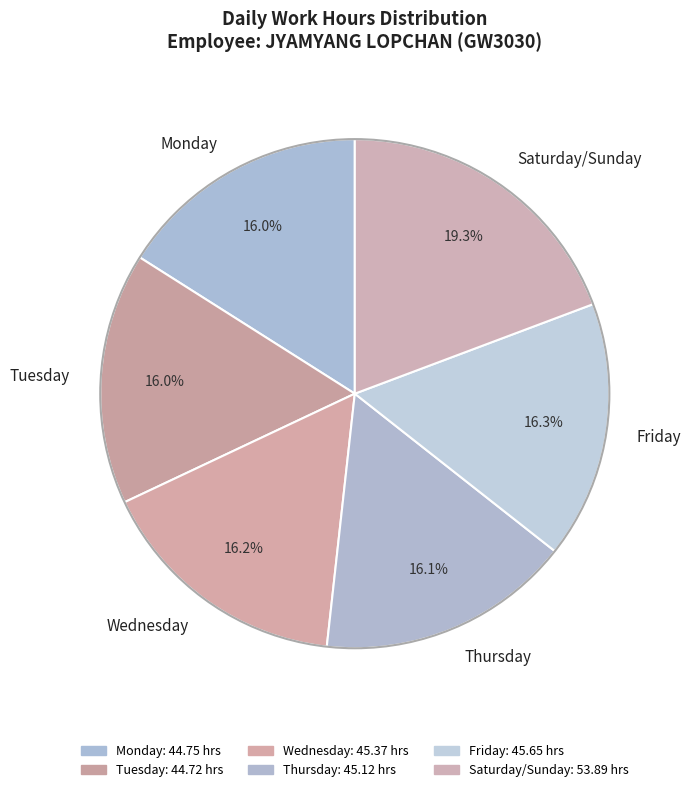

Approximately how many times larger is the value at Wednesday compared to Friday?

1.0